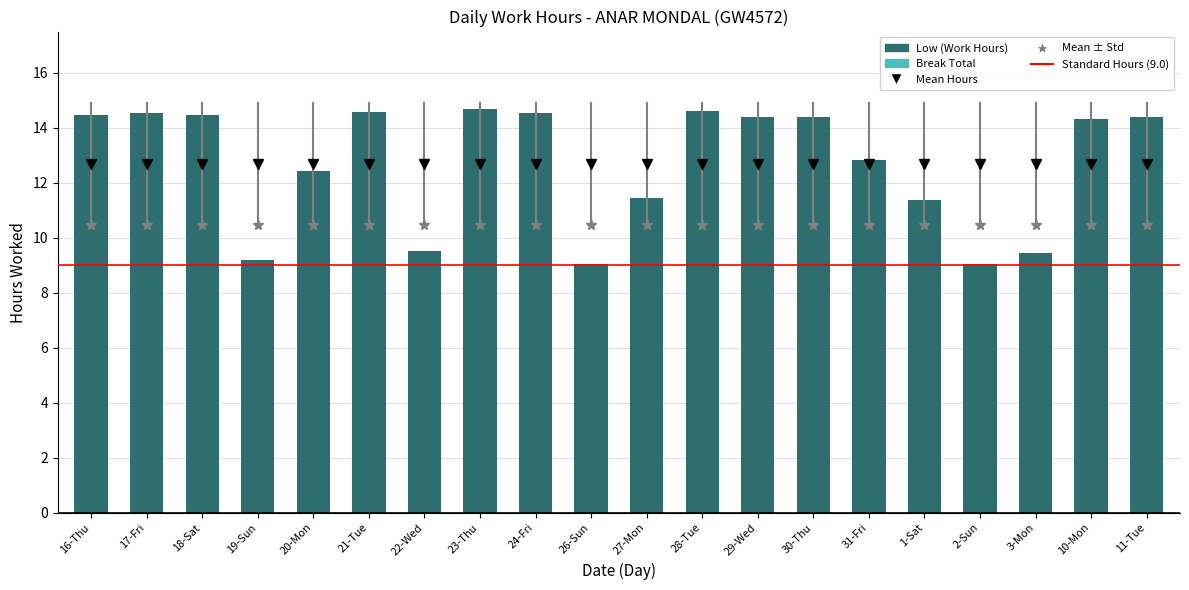

What is the minimum value shown in the chart?

9.0